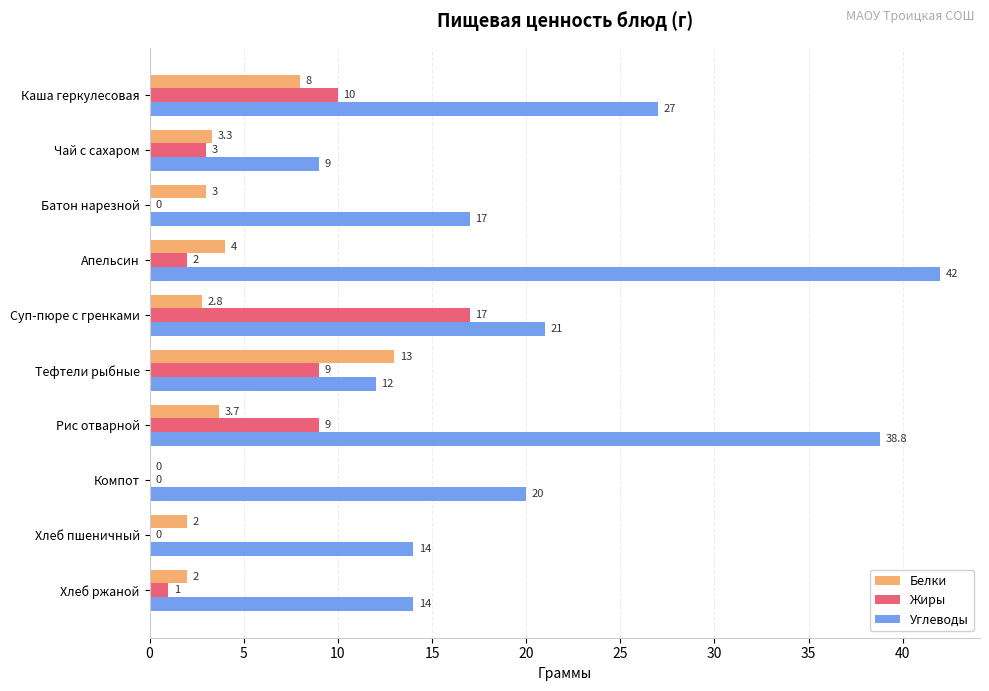

What is the sum of all Жиры values?

51.0